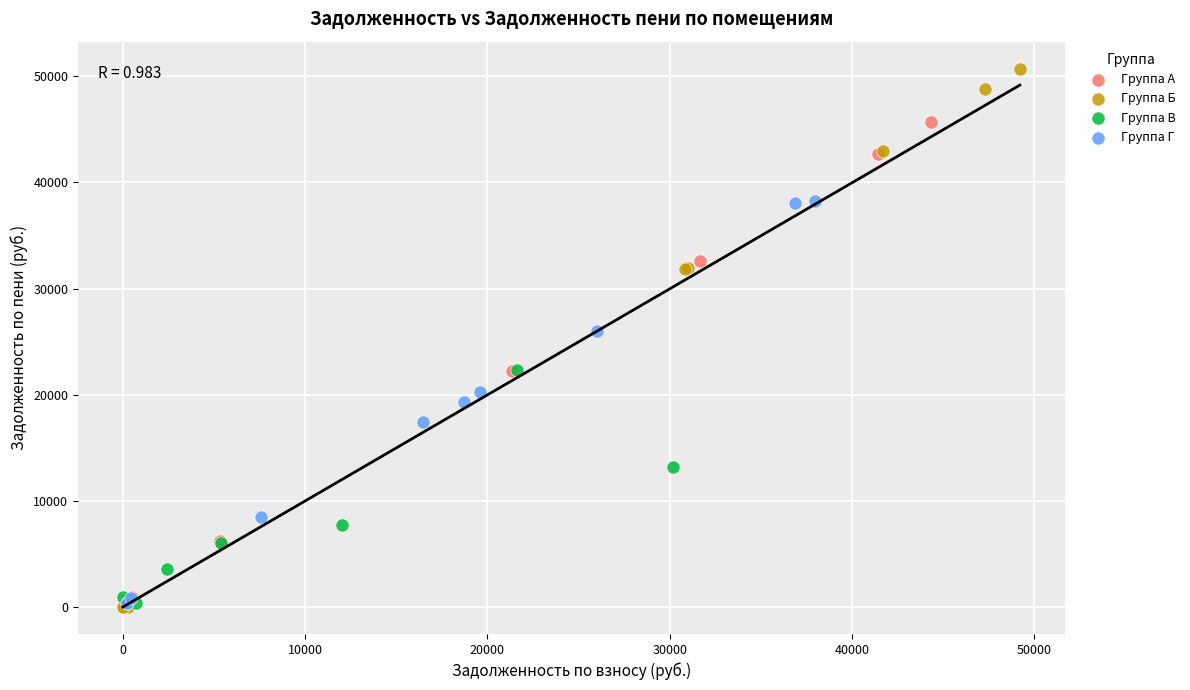

What are all the series names shown in the legend?

Группа А, Группа Б, Группа В, Группа Г